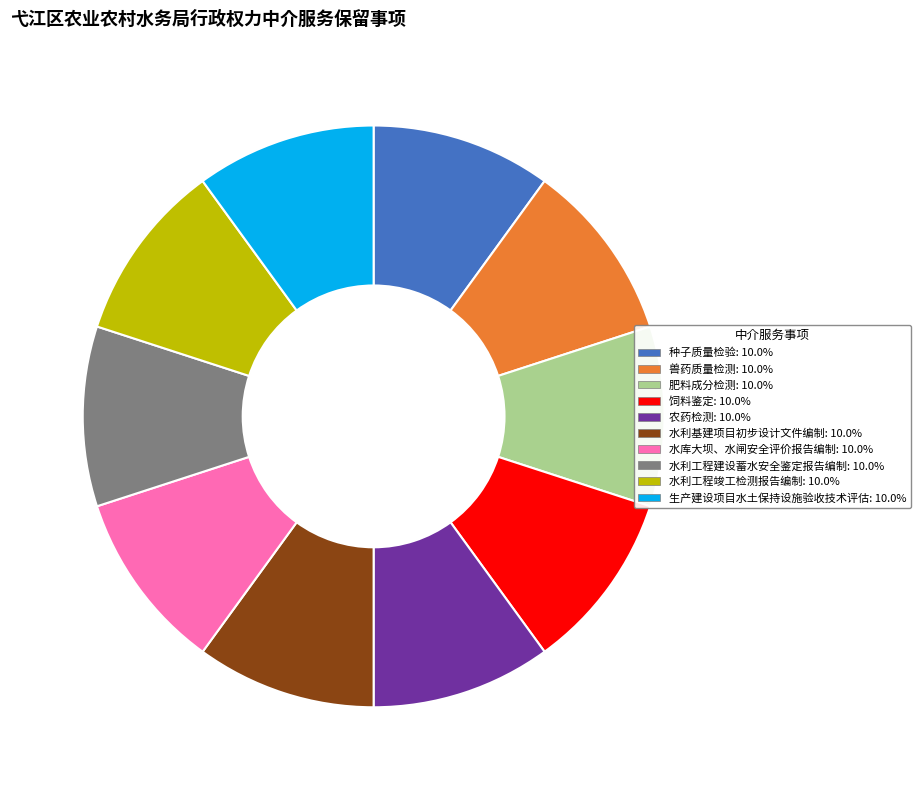

Is 肥料成分检测 the majority of the pie?

No